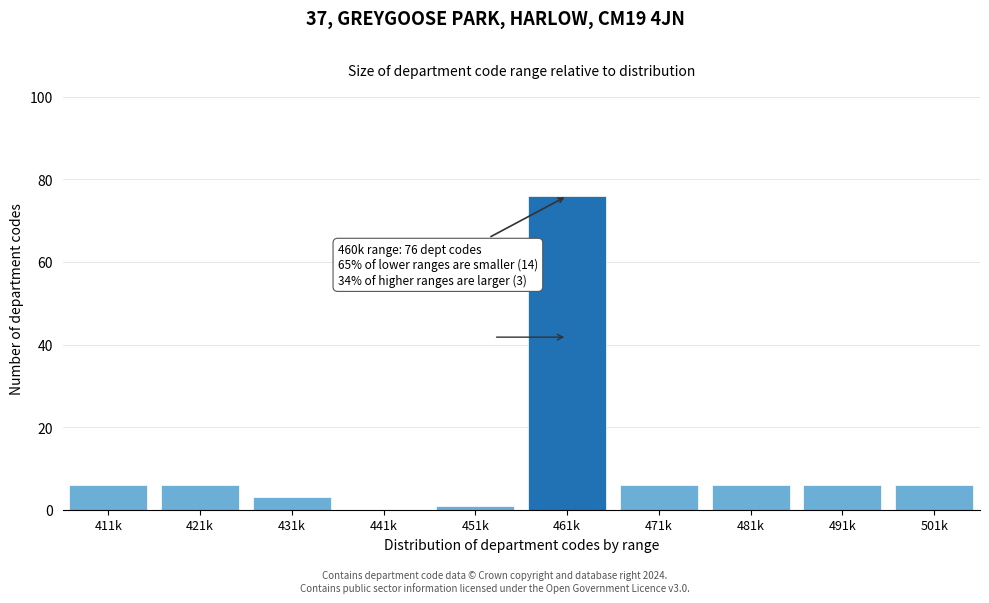

Reading left to right, list all the values displayed in this chart.

411k=6	421k=6	431k=3	441k=0	451k=1	461k=76	471k=6	481k=6	491k=6	501k=6